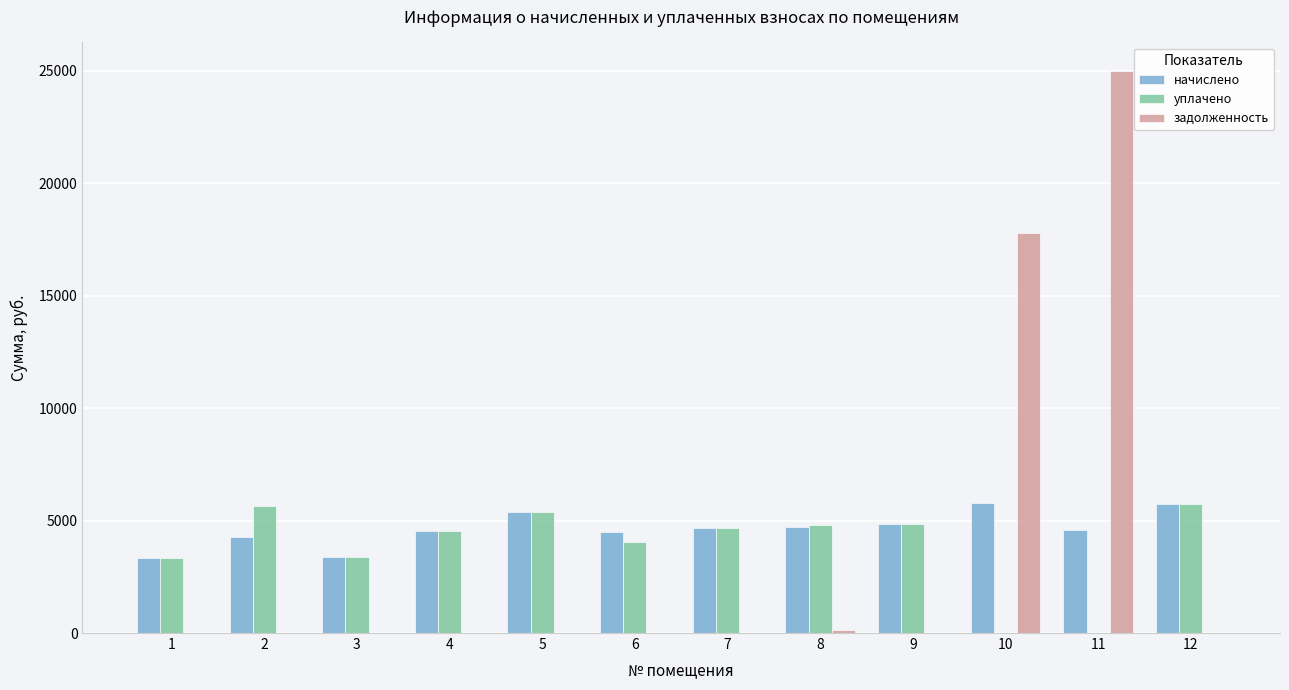

Which series changed the most between 7 and 10?

задолженность